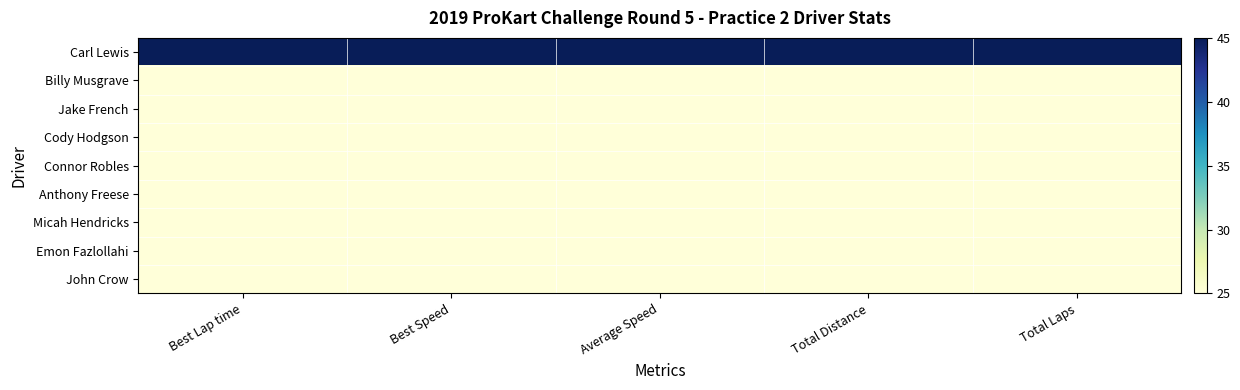

What is the total value across all series at Total Laps?

245